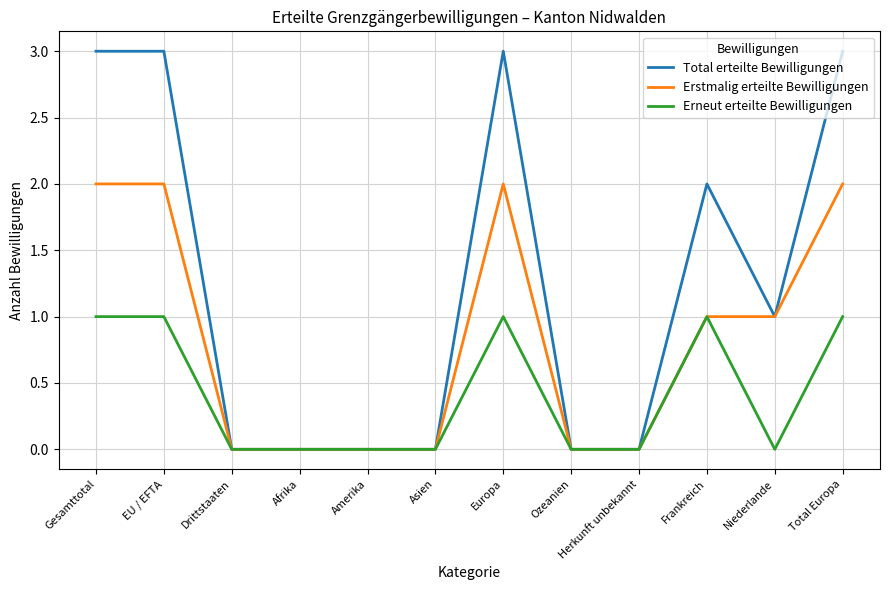

Which series has the widest spread of values?

Total erteilte Bewilligungen